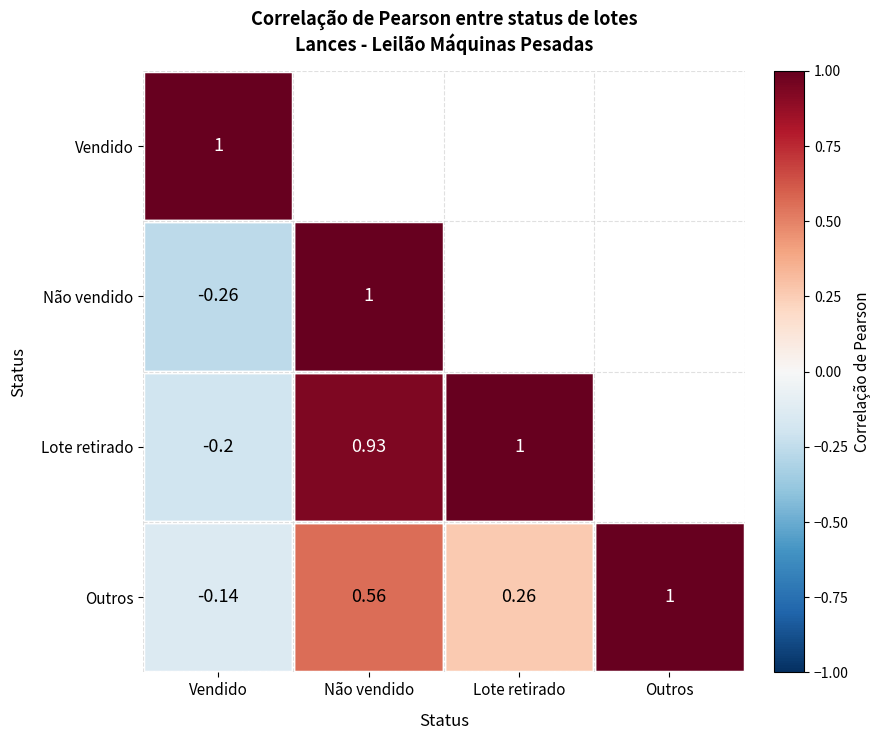

Count the number of data series in this chart.

4